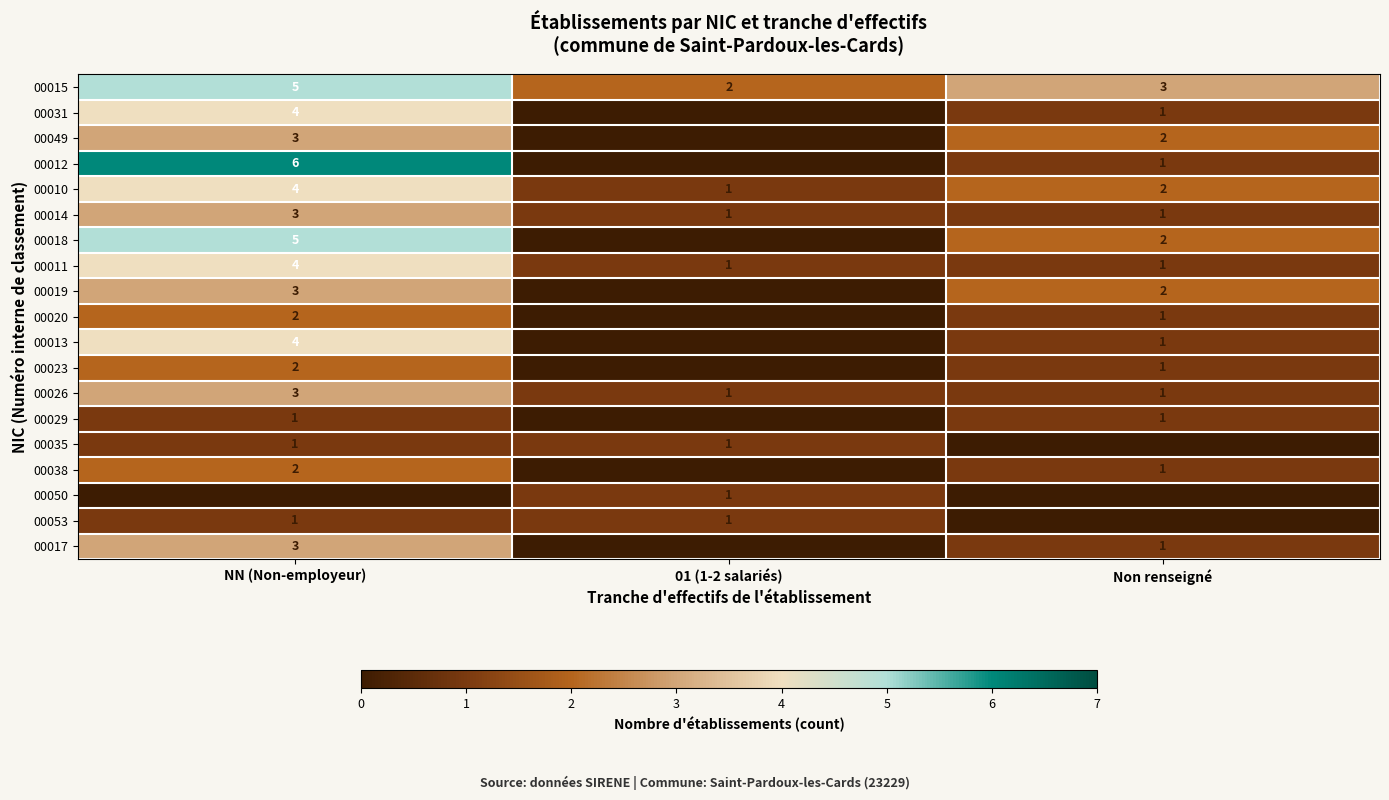

At how many categories does at least one series exceed 2?

2